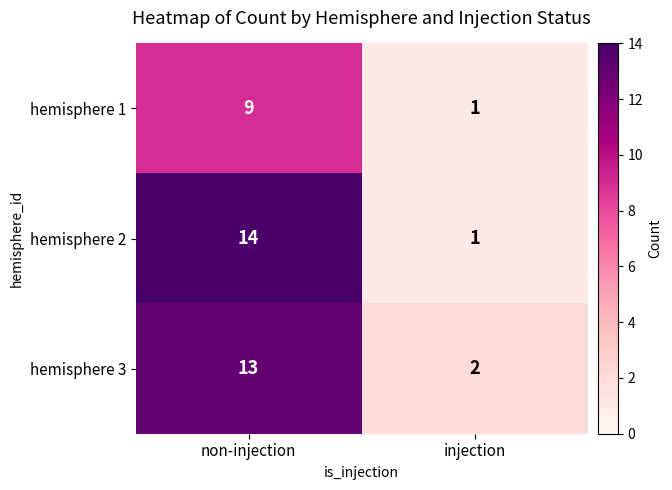

The hemisphere 2 series shows 1 at injection. True or false?

True